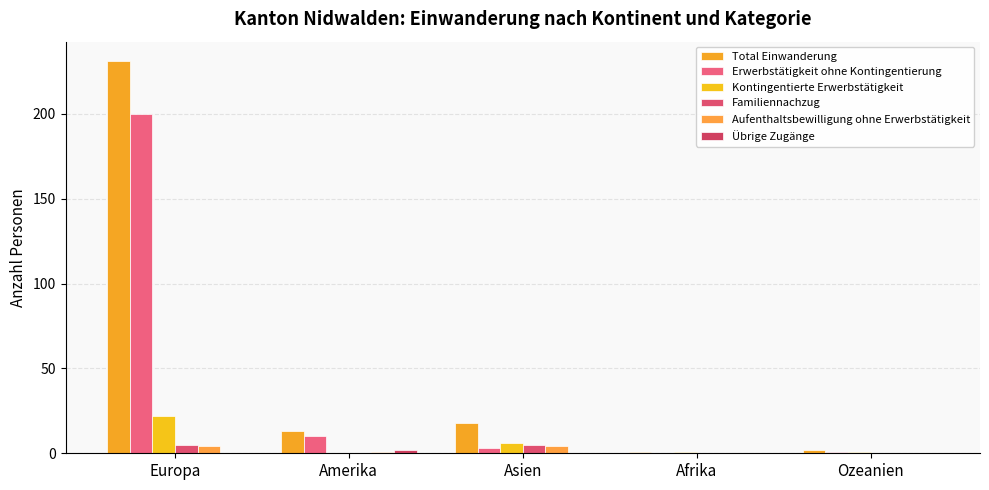

True or false: Familiennachzug has a value of 0 at Afrika.

True